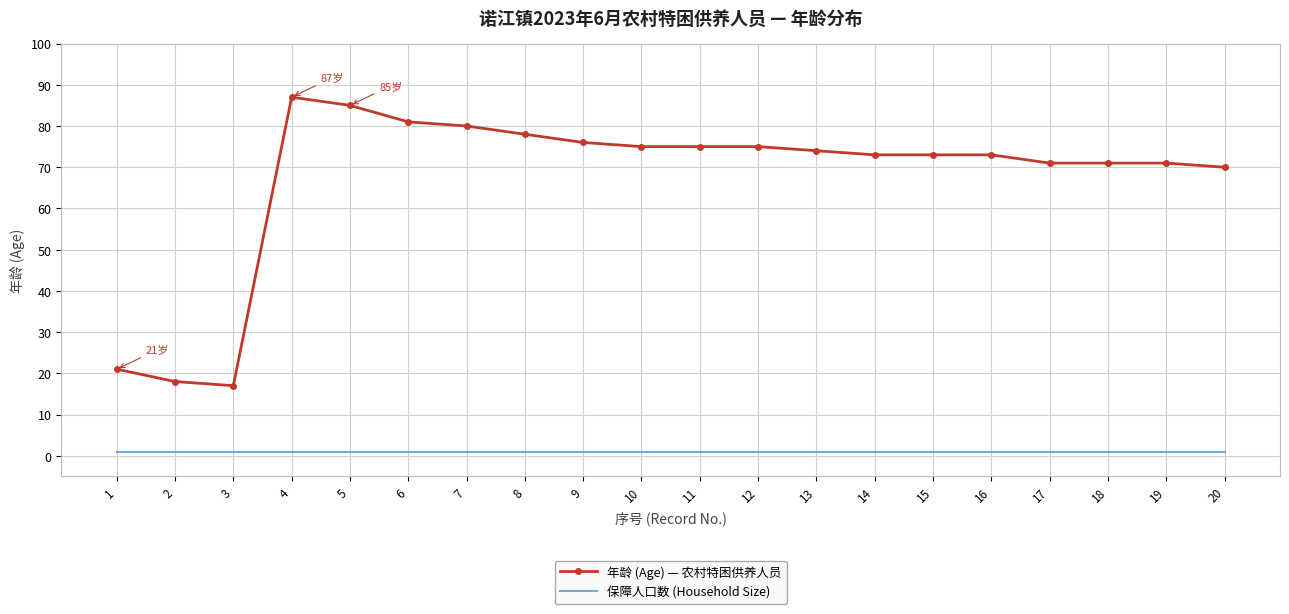

Reading left to right, transcribe all the data shown in this chart.

年龄 (Age) — 农村特困供养人员: 21	18	17	87	85	81	80	78	76	75	75	75	74	73	73	73	71	71	71	70
保障人口数 (Household Size): 1	1	1	1	1	1	1	1	1	1	1	1	1	1	1	1	1	1	1	1